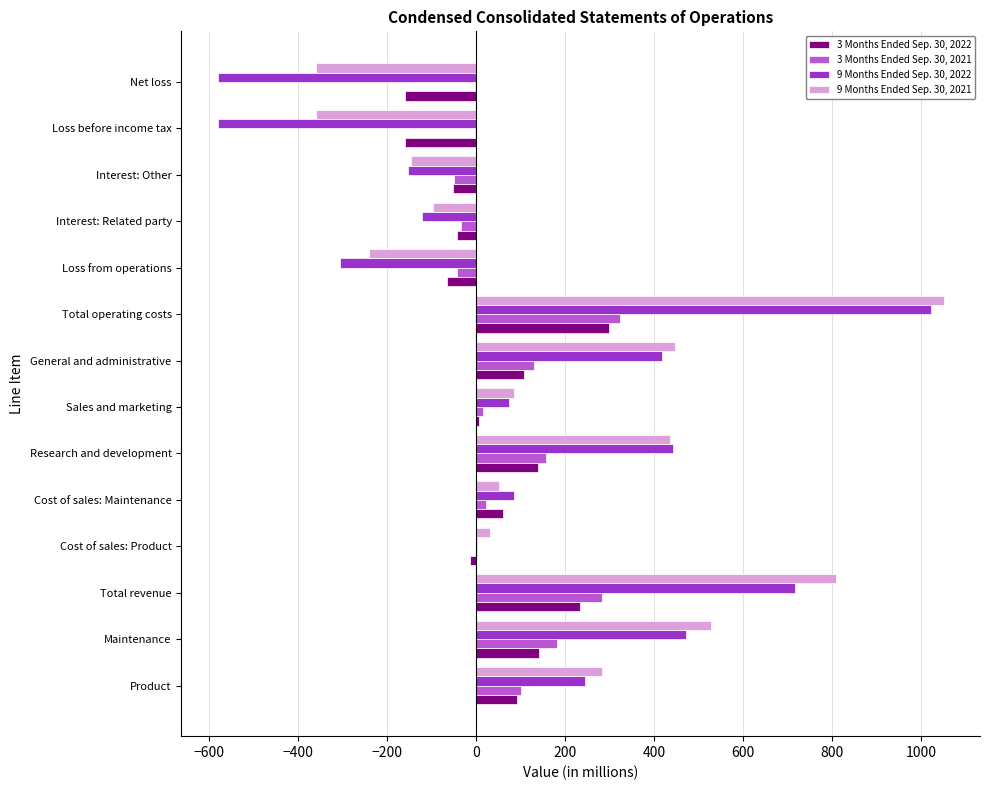

How many categories are shown in the chart?

14